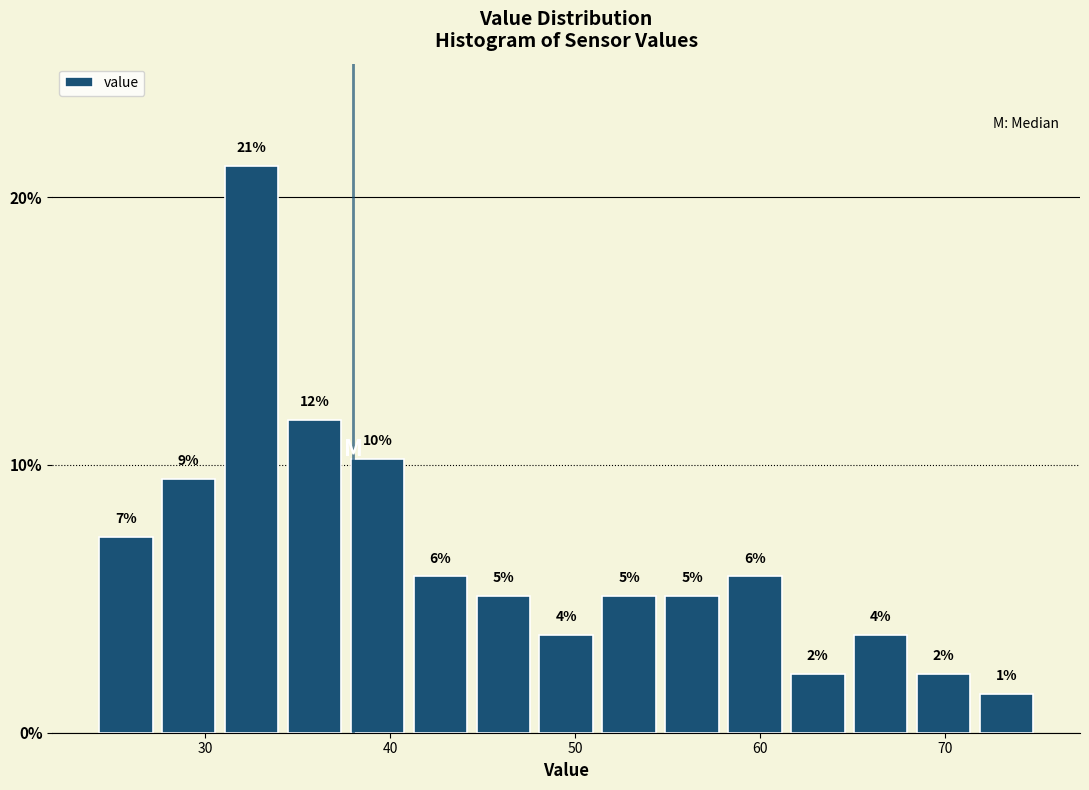

Around what value on the x-axis is the tallest bar? Give the approximate position of its centre, as read against the axis.

33